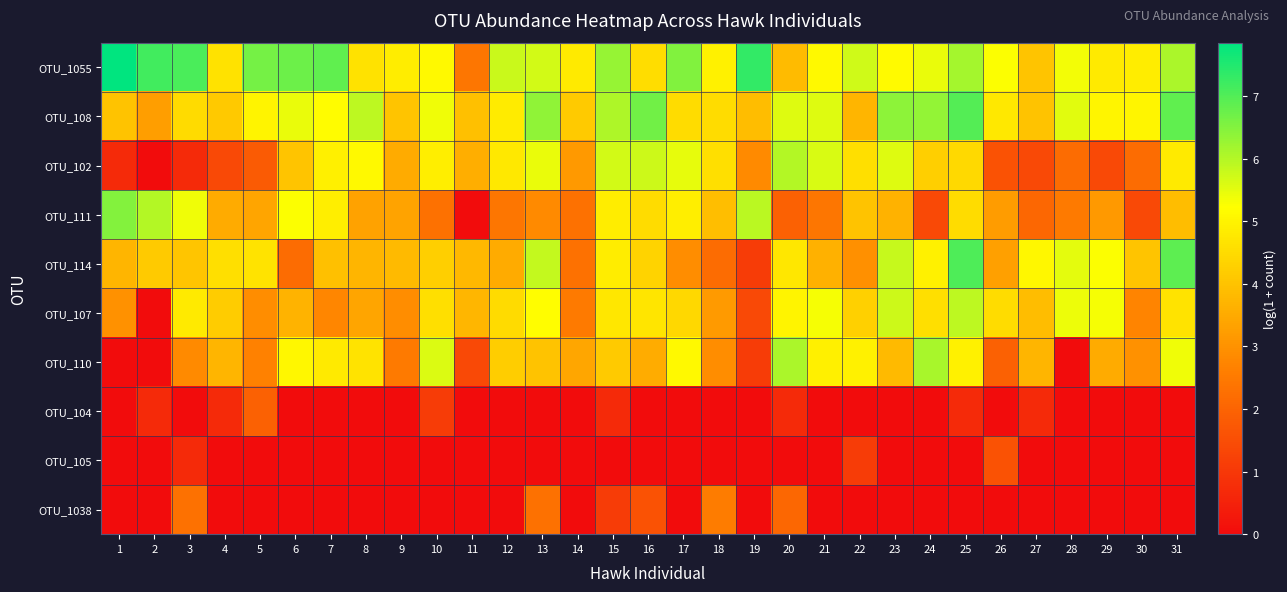

How many distinct data groups are displayed?

10